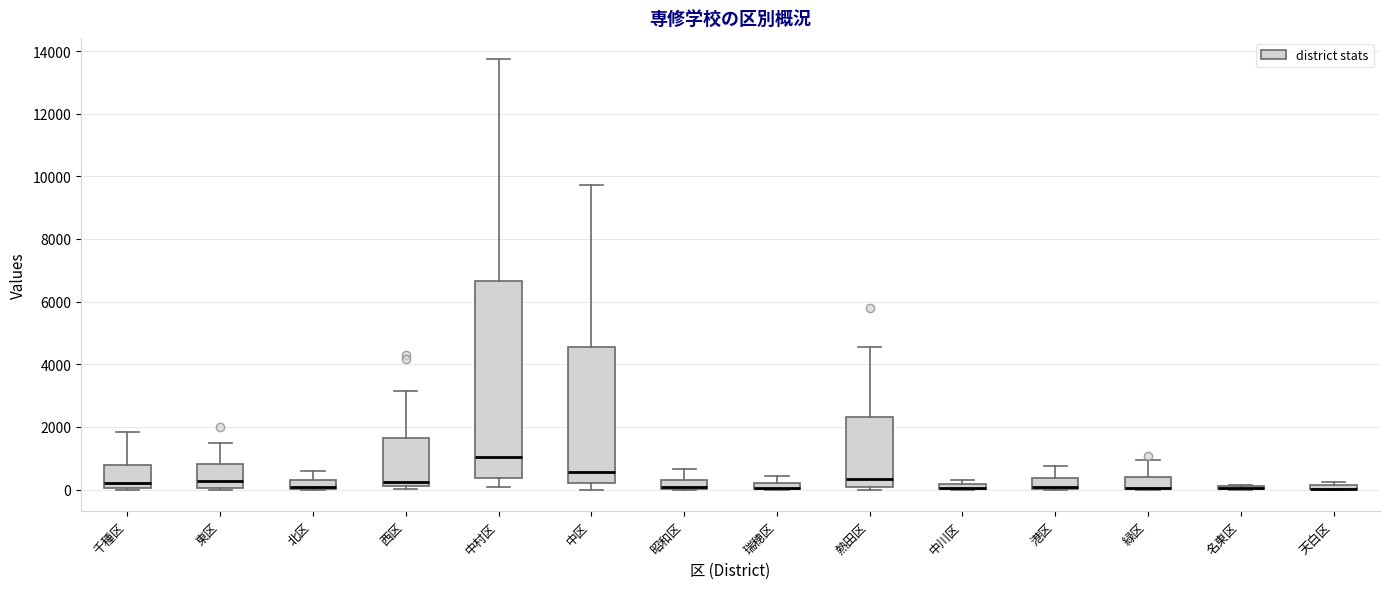

Where is the lower edge of the box for 西区 on the y-axis? The values are not printed on the chart, so give them approximately, as read against the axis.

200